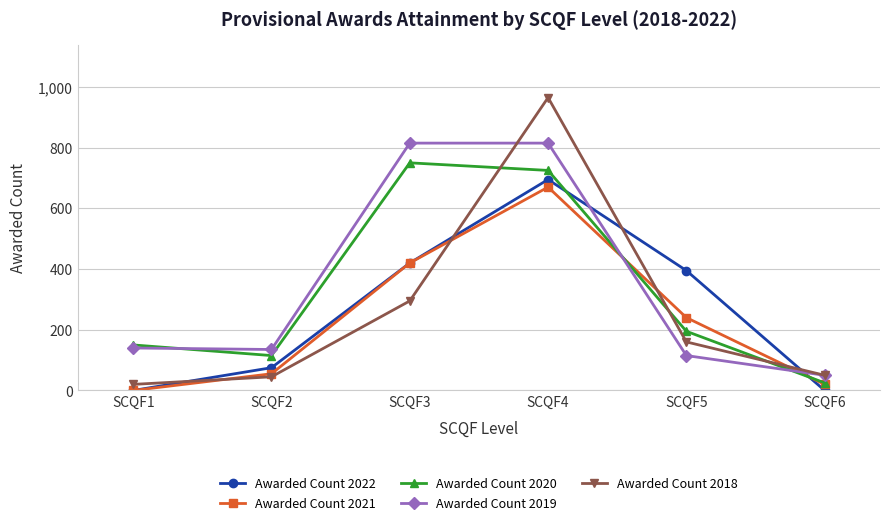

What is the average value of the Awarded Count 2019 series?

345